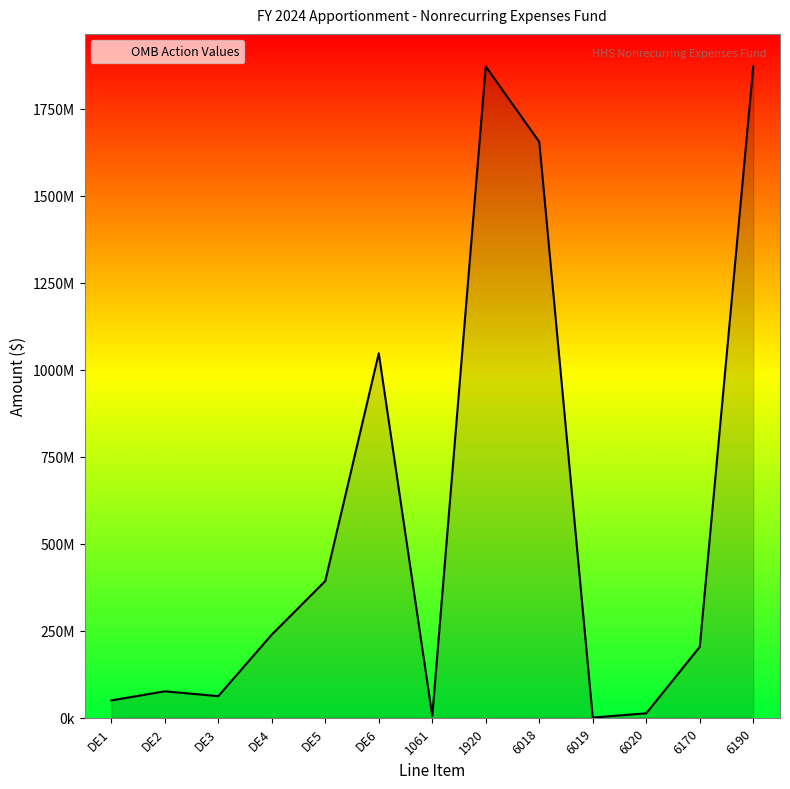

Does the chart have visible grid lines?

No